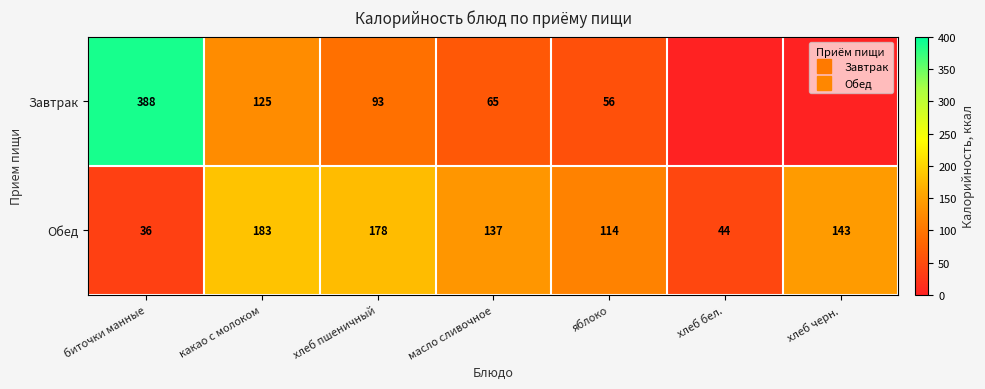

At which label is Обед closest to 109?

яблоко